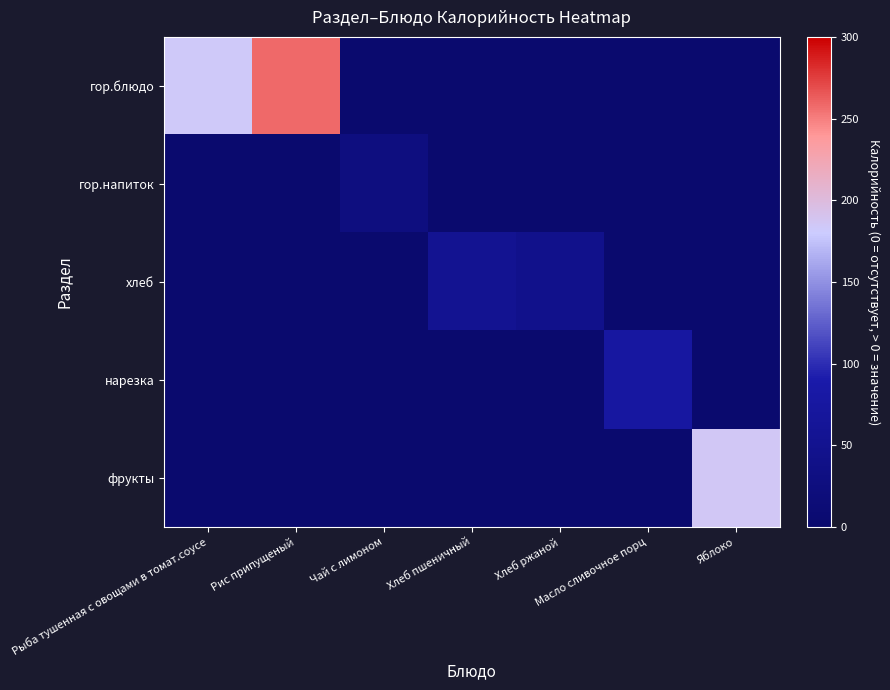

What is the difference between the highest and lowest values at Масло сливочное порц?

75.0